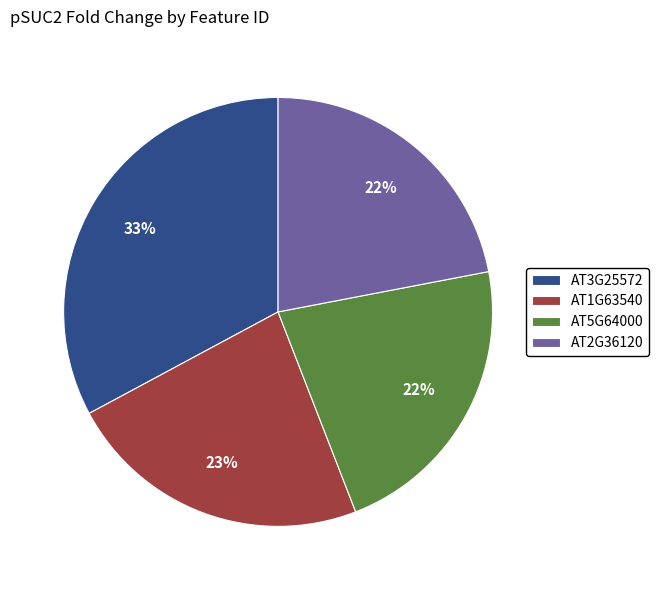

To the nearest percent, what is the average slice percentage?

25%